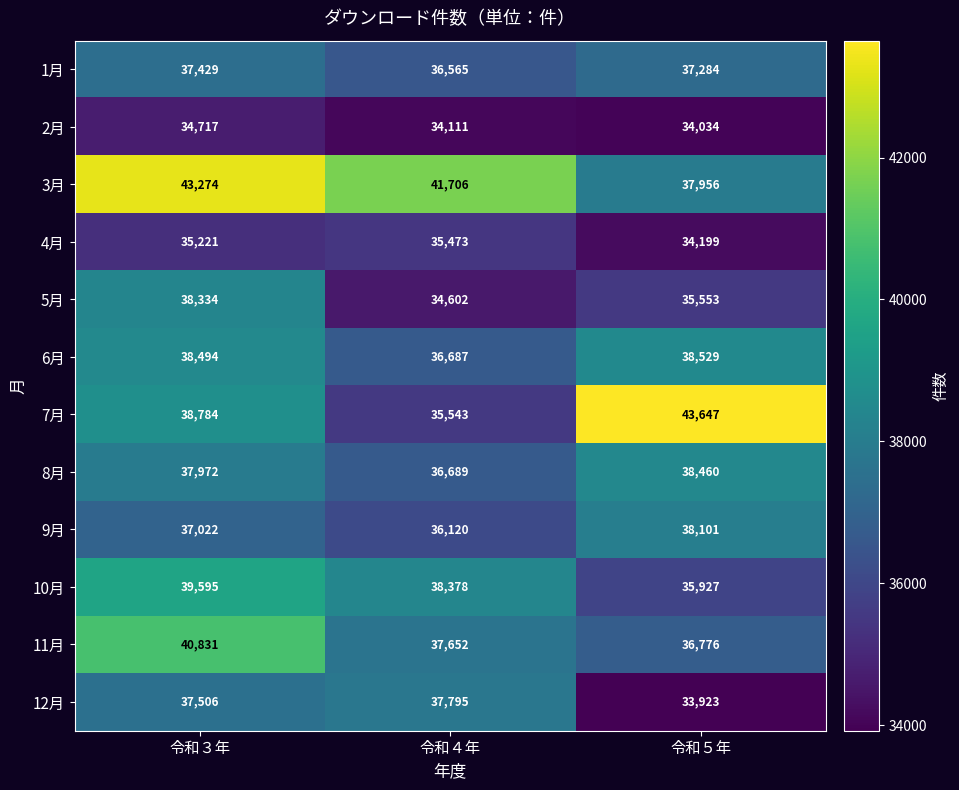

Between 令和３年 and 令和５年, which series saw the biggest shift?

3月